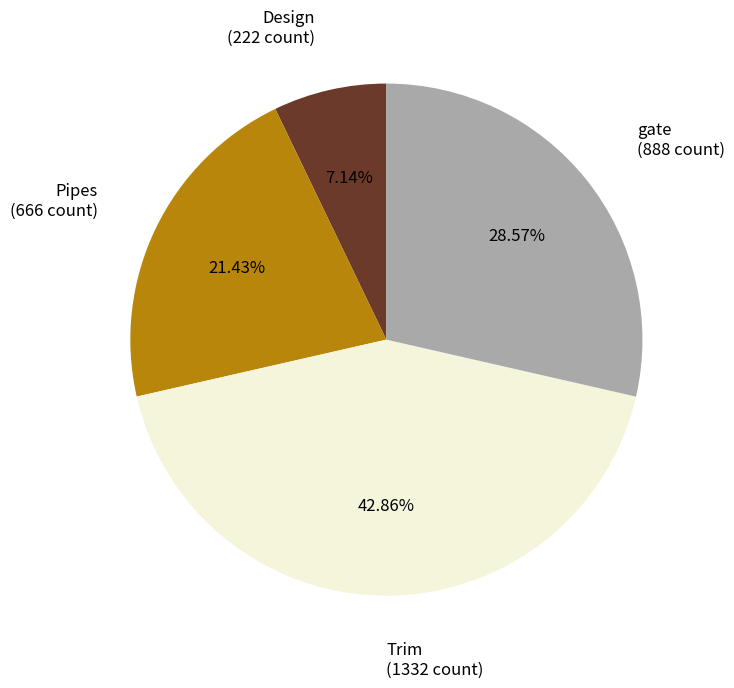

Is there a majority slice in this chart?

No